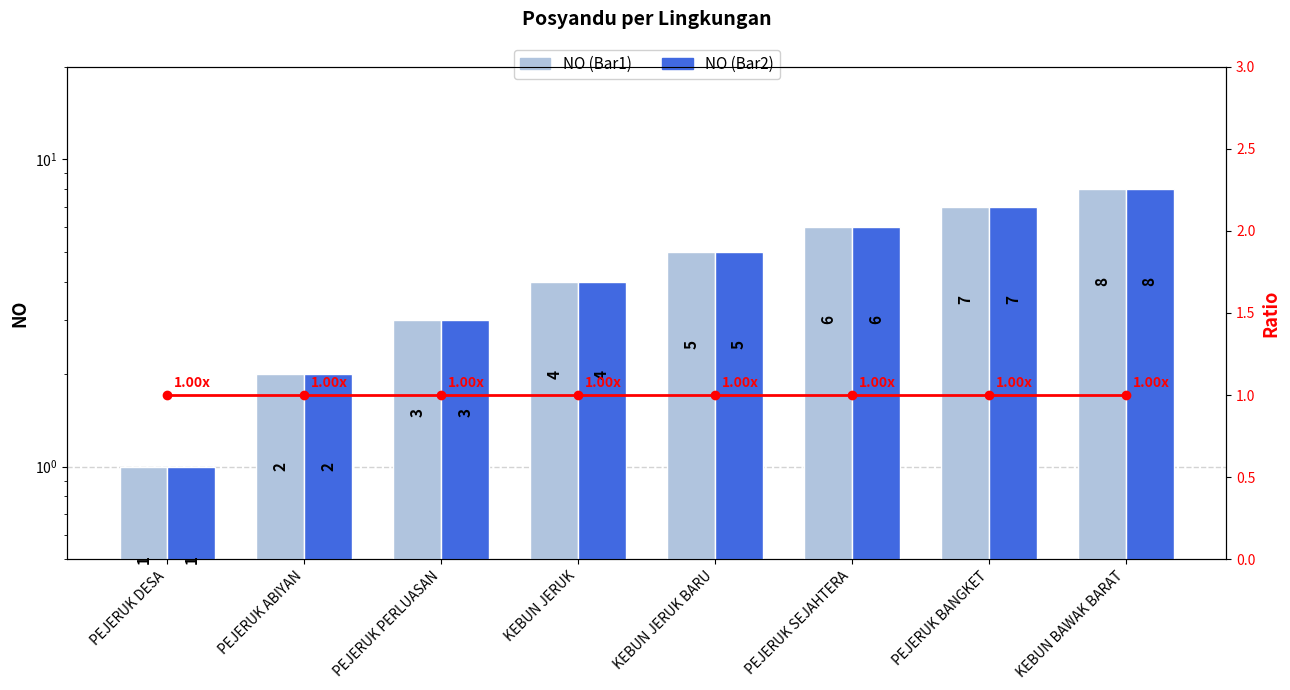

List the series in order of their peak value, lowest first.

NO (Bar1), NO (Bar2)